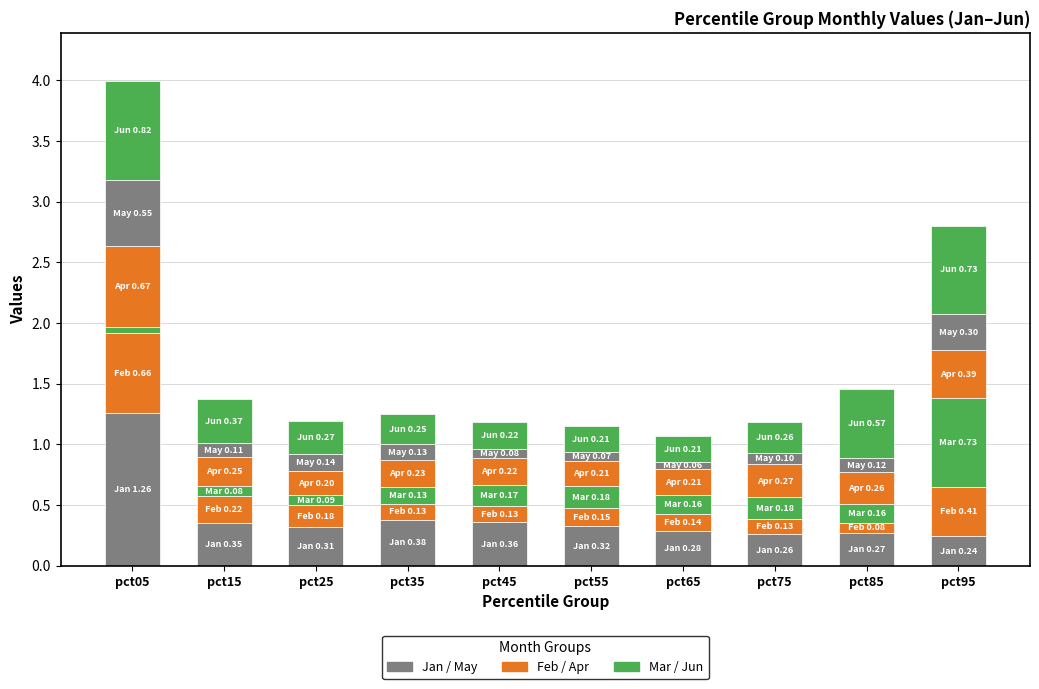

Count the number of data series in this chart.

6